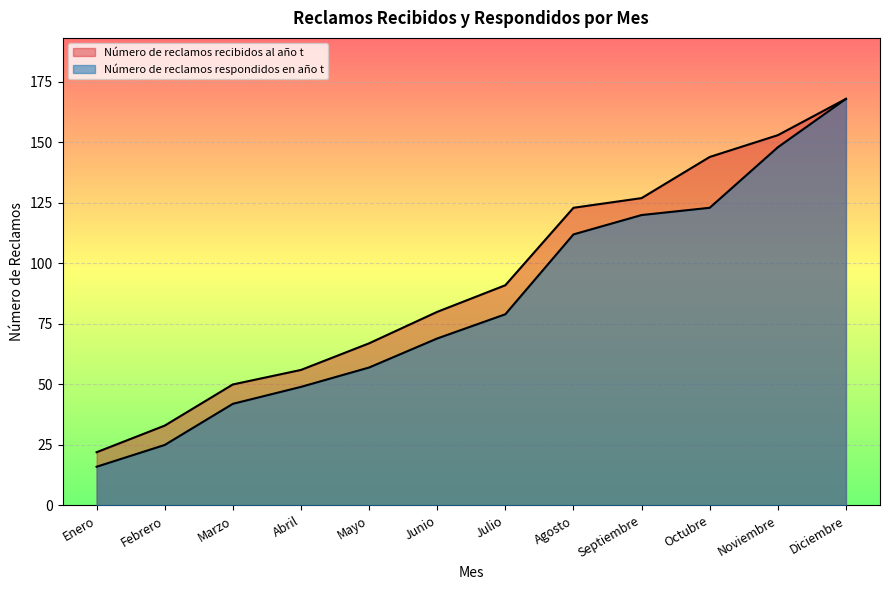

Rank the series by their average value, from highest to lowest.

Número de reclamos recibidos al año t, Número de reclamos respondidos en año t